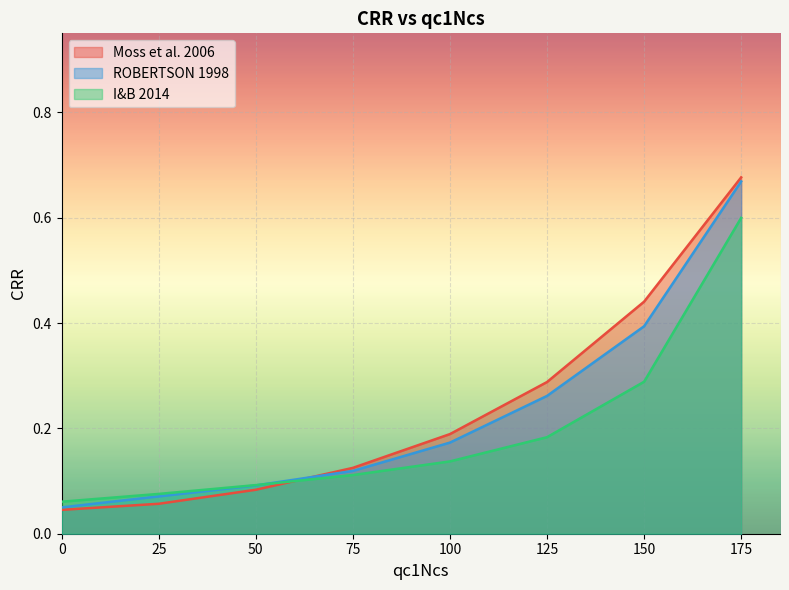

What is the value of the Moss et al. 2006 point at the 4th from the left?

0.1